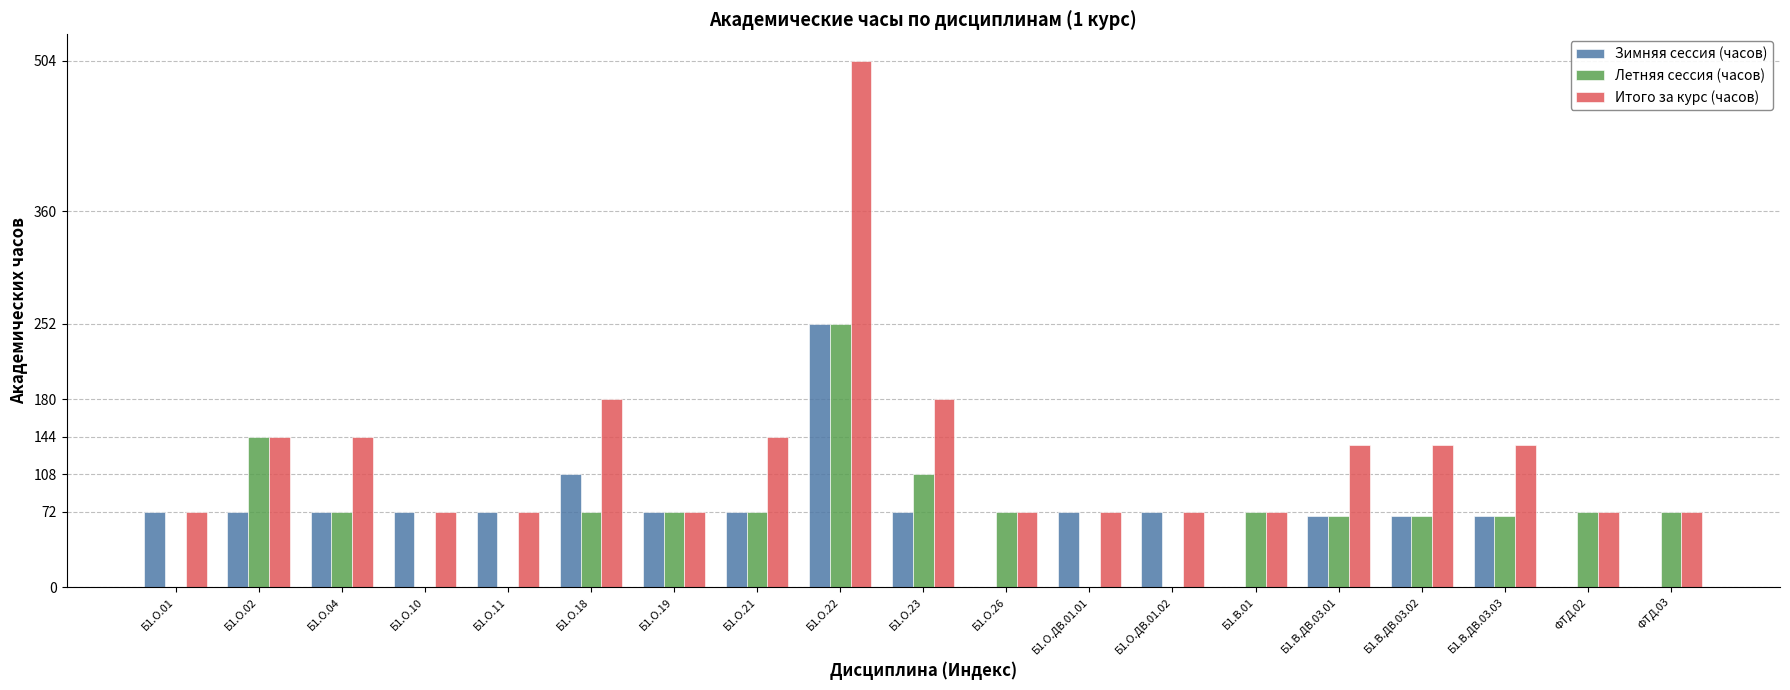

At which category is the sum across all series the highest?

Б1.О.22